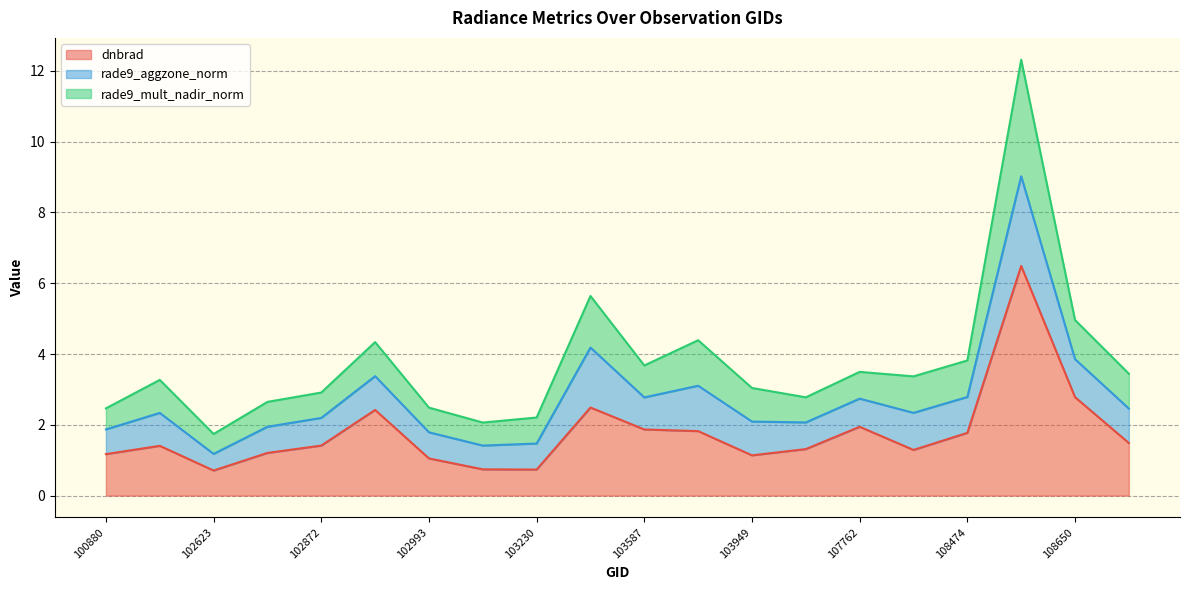

At which label is dnbrad closest to 3?

108650